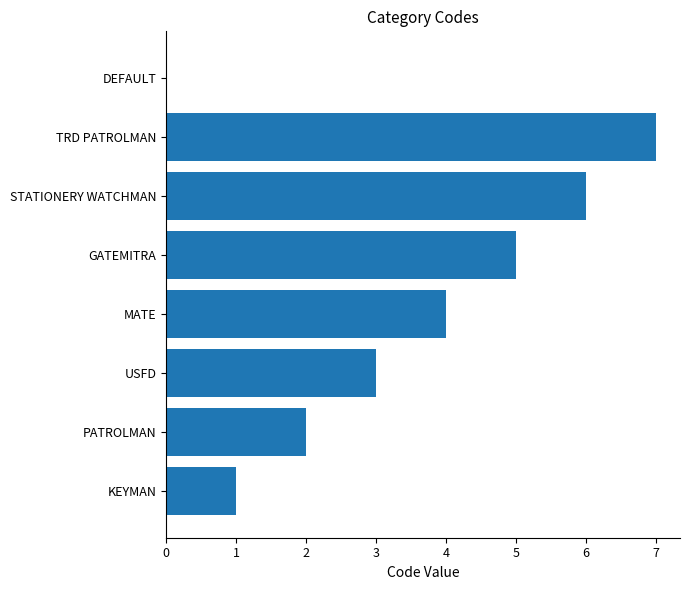

Reading top to bottom, transcribe all the data shown in this chart.

DEFAULT=0	TRD PATROLMAN=7	STATIONERY WATCHMAN=6	GATEMITRA=5	MATE=4	USFD=3	PATROLMAN=2	KEYMAN=1